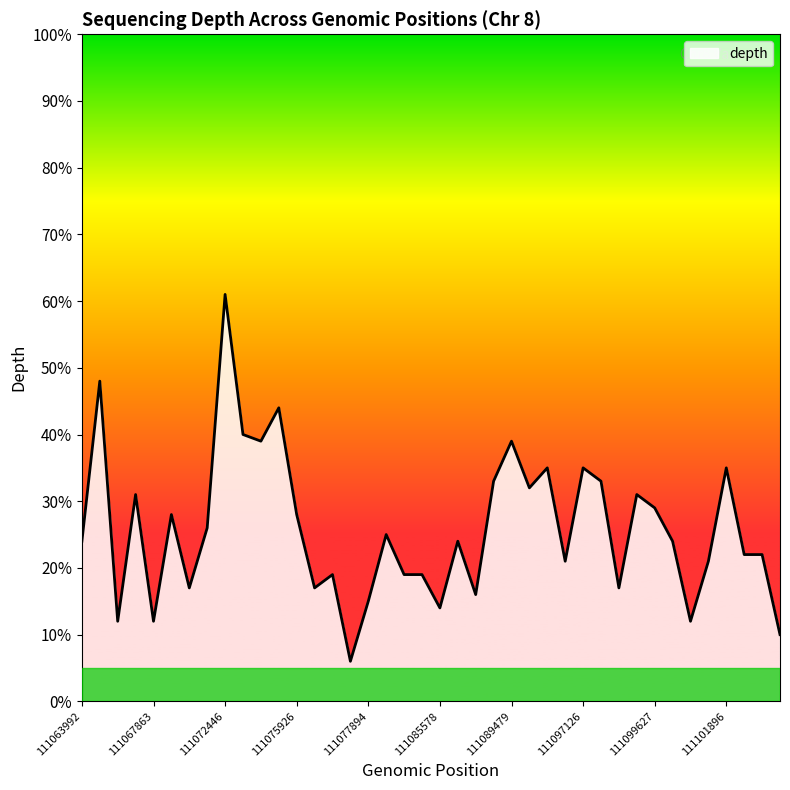

What is the maximum value shown in the chart?

61.0